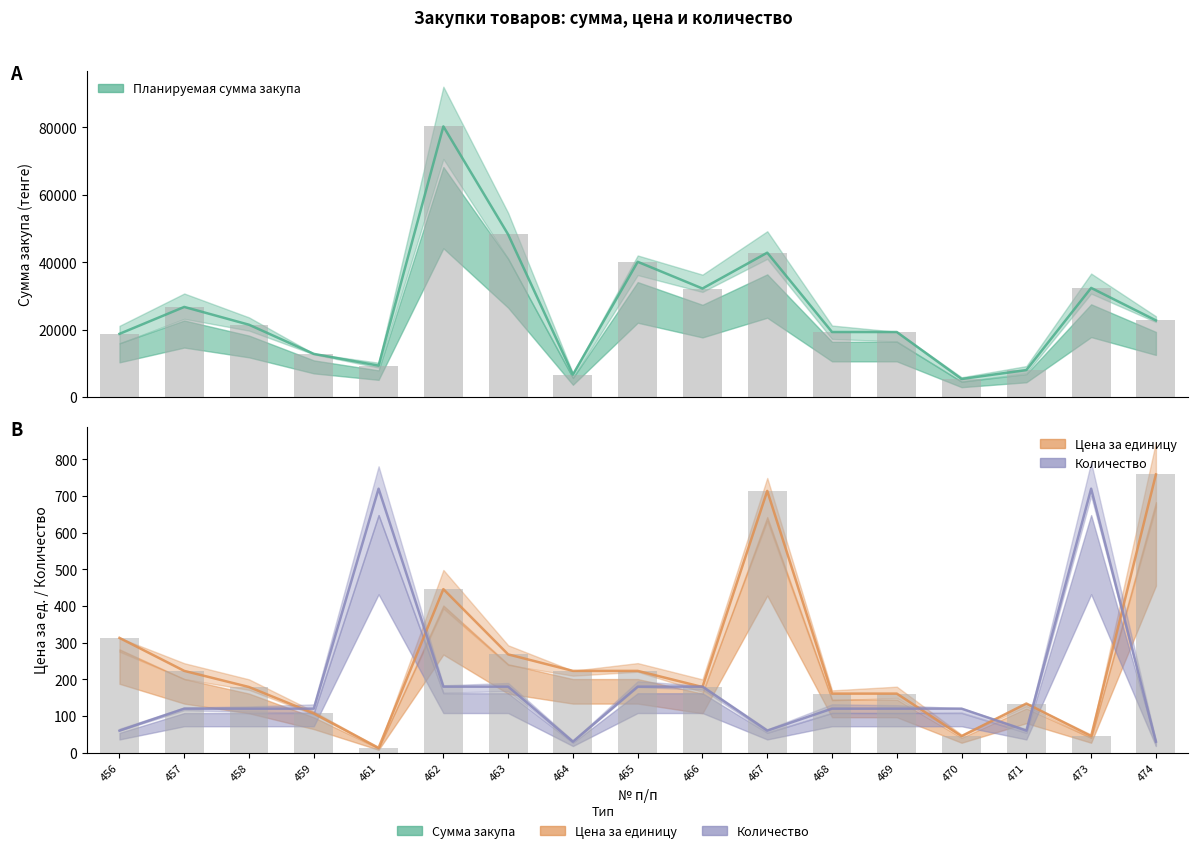

Where is Цена за единицу nearest to the value 386?

462